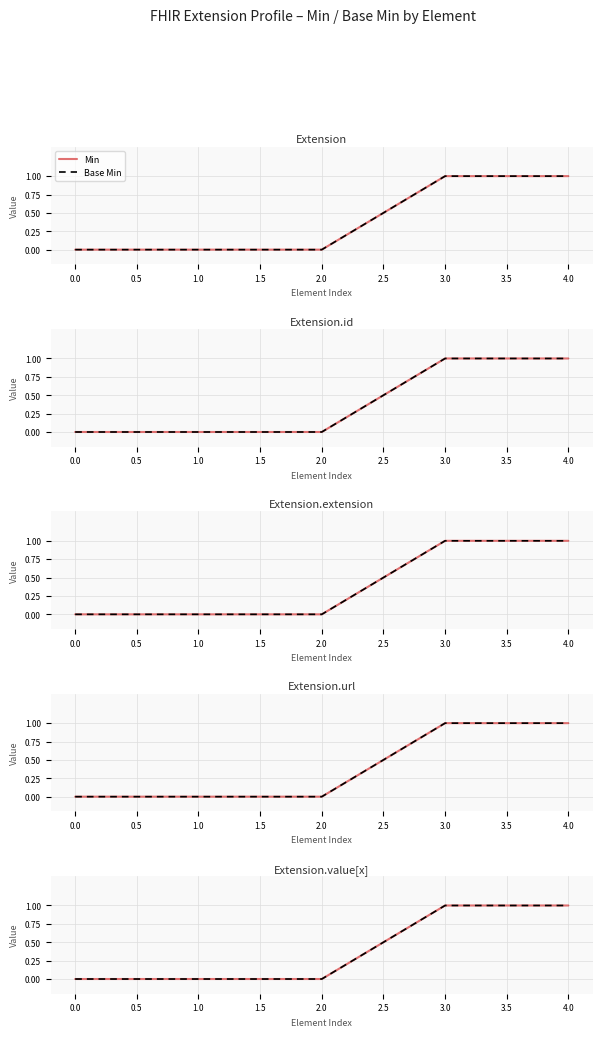

How many lines are shown in the chart?

2